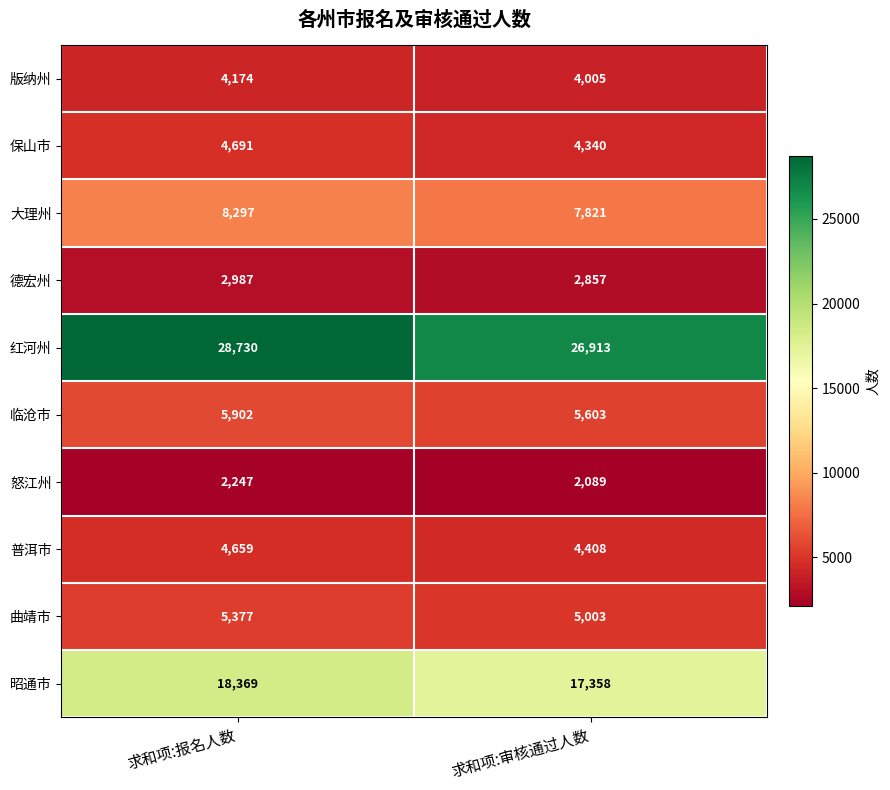

What is the maximum value for 曲靖市?

5377